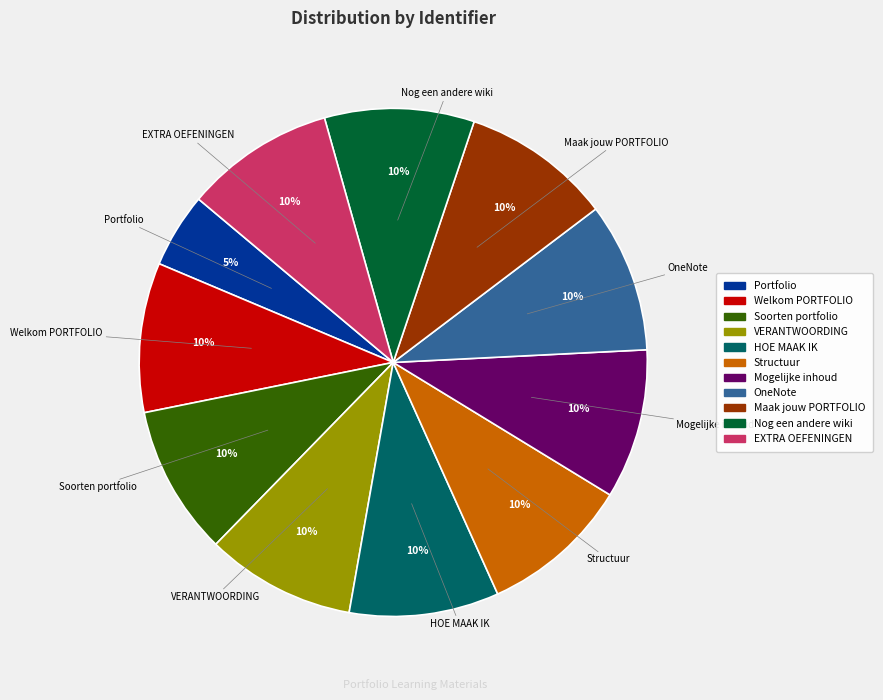

Does any single category account for the majority?

No